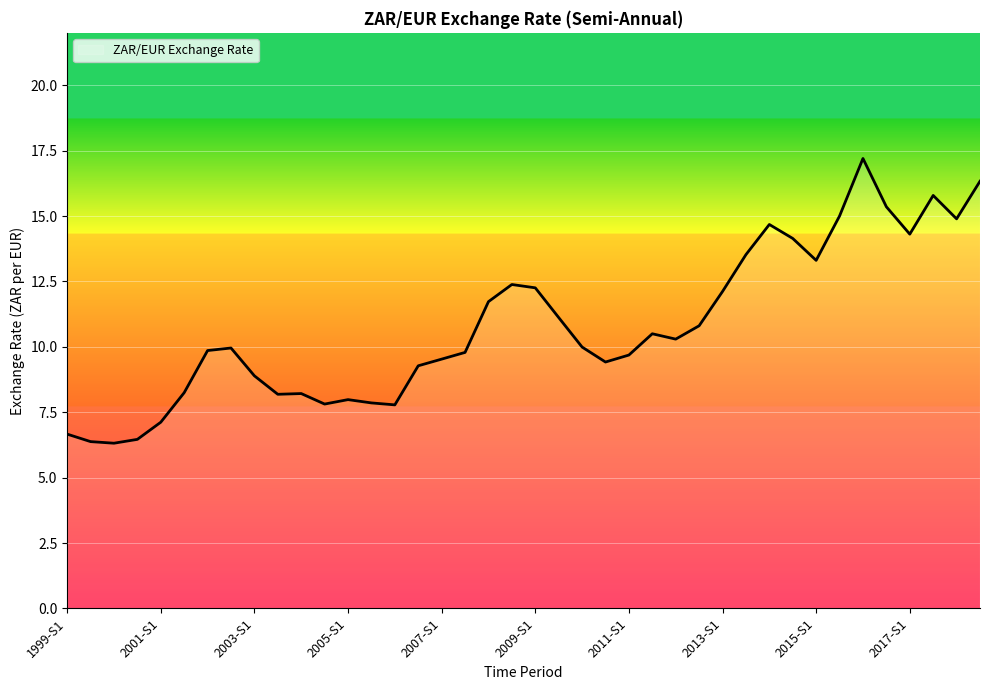

What is the difference between the maximum and minimum values?

10.9